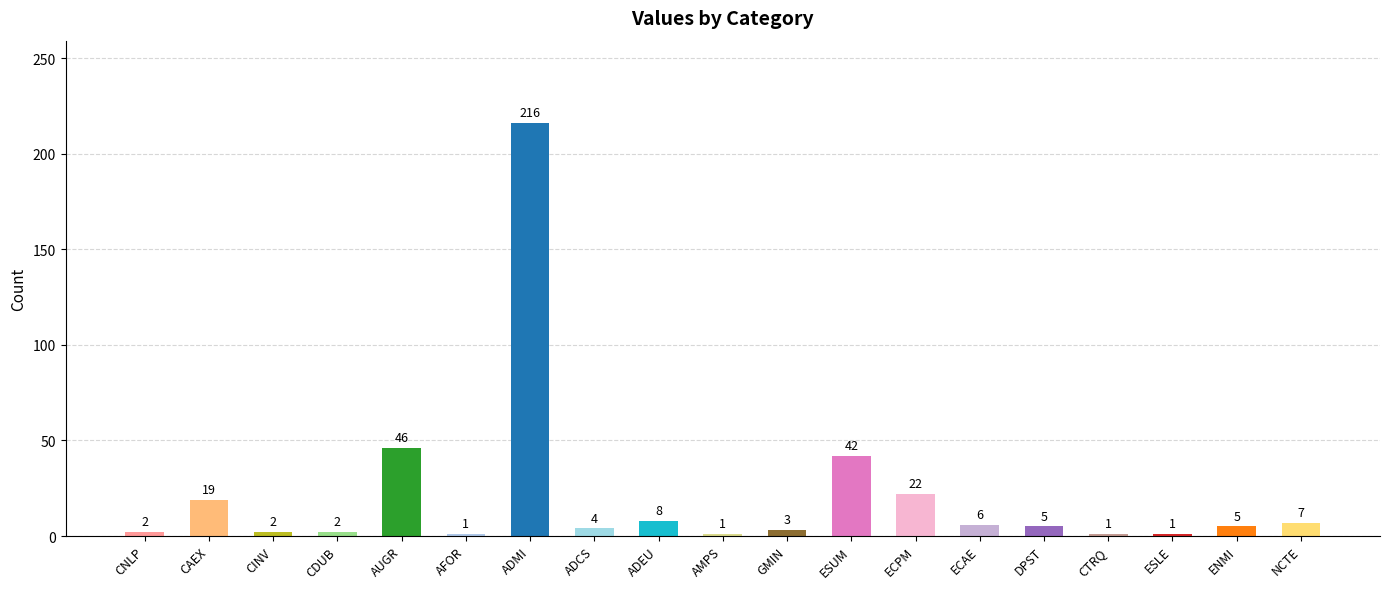

Reading left to right, transcribe all the data shown in this chart.

CNLP=2	CAEX=19	CINV=2	CDUB=2	AUGR=46	AFOR=1	ADMI=216	ADCS=4	ADEU=8	AMPS=1	GMIN=3	ESUM=42	ECPM=22	ECAE=6	DPST=5	CTRQ=1	ESLE=1	ENMI=5	NCTE=7